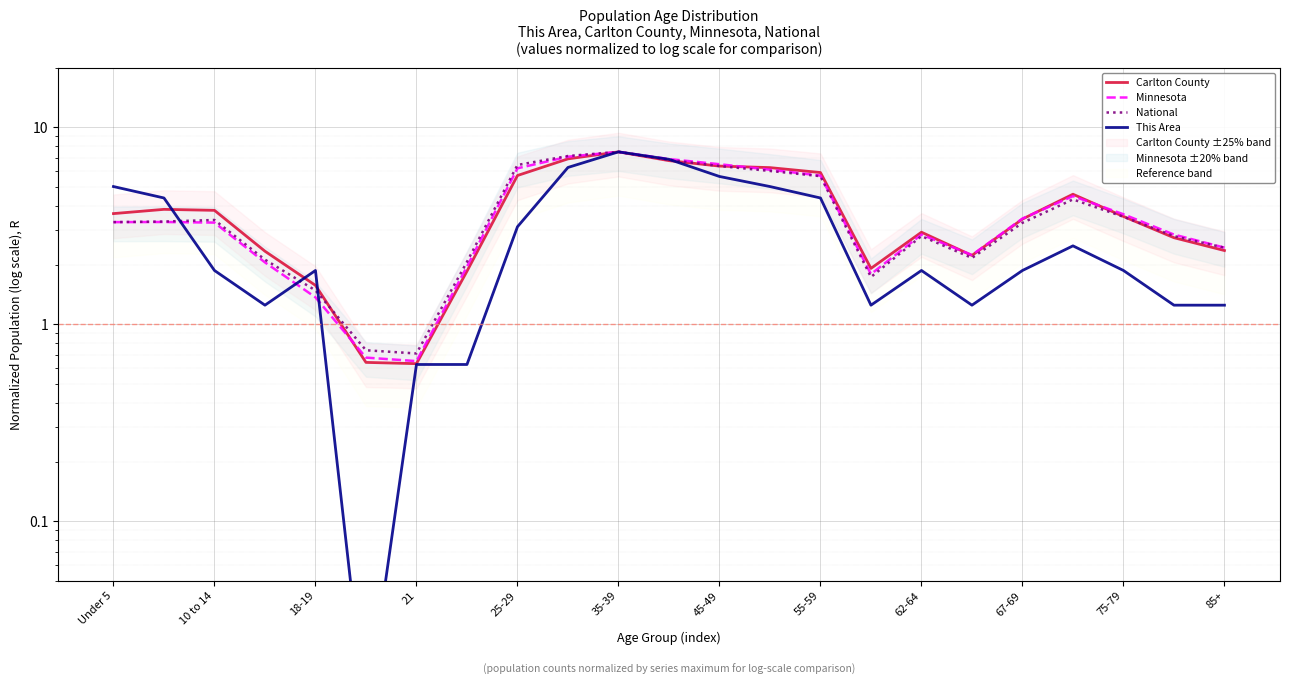

Reading left to right, extract all data points from this chart.

Carlton County: 3.6	3.8	3.8	2.3	1.6	0.6	0.6	1.9	5.7	6.9	7.5	6.8	6.4	6.2	5.9	1.9	2.9	2.2	3.4	4.6	3.5	2.8	2.4
Minnesota: 3.3	3.3	3.3	2.1	1.4	0.7	0.7	2.0	6.2	7.1	7.5	6.9	6.5	6.1	5.7	1.8	2.9	2.2	3.4	4.5	3.6	2.9	2.4
National: 3.3	3.3	3.4	2.1	1.5	0.7	0.7	2.1	6.4	7.1	7.5	6.8	6.4	6.0	5.6	1.7	2.8	2.2	3.3	4.3	3.5	2.8	2.4
This Area: 5.0	4.4	1.9	1.2	1.9	0.0	0.6	0.6	3.1	6.2	7.5	6.9	5.6	5.0	4.4	1.2	1.9	1.2	1.9	2.5	1.9	1.2	1.2